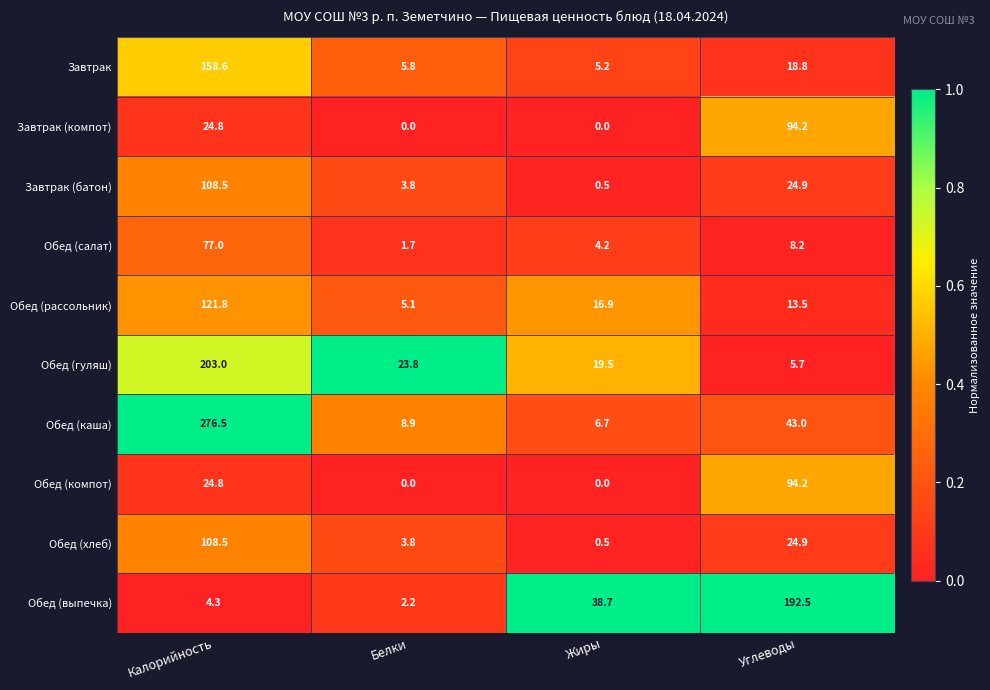

List the labels in order of Обед (рассольник) value, smallest first.

Белки, Углеводы, Жиры, Калорийность